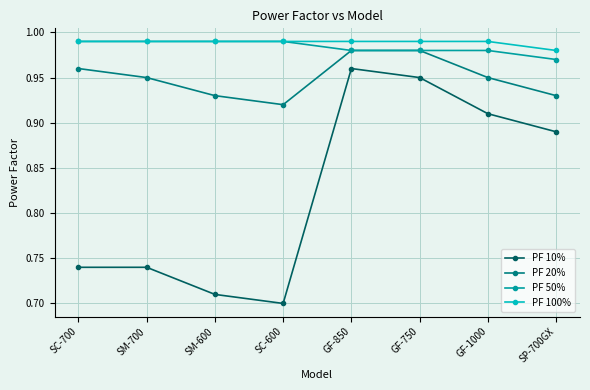

At which label is PF 50% closest to 0?

SP-700GX